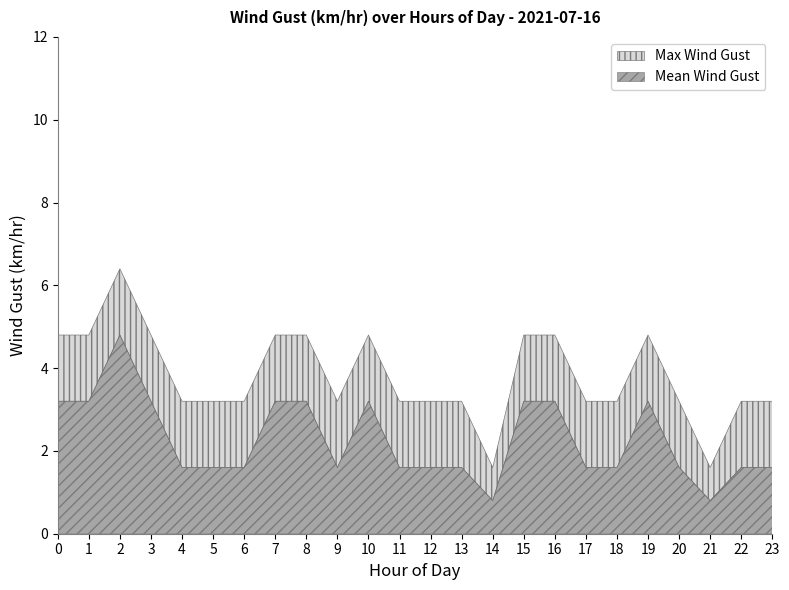

Between 7 and 10, which series saw the biggest shift?

Max Wind Gust